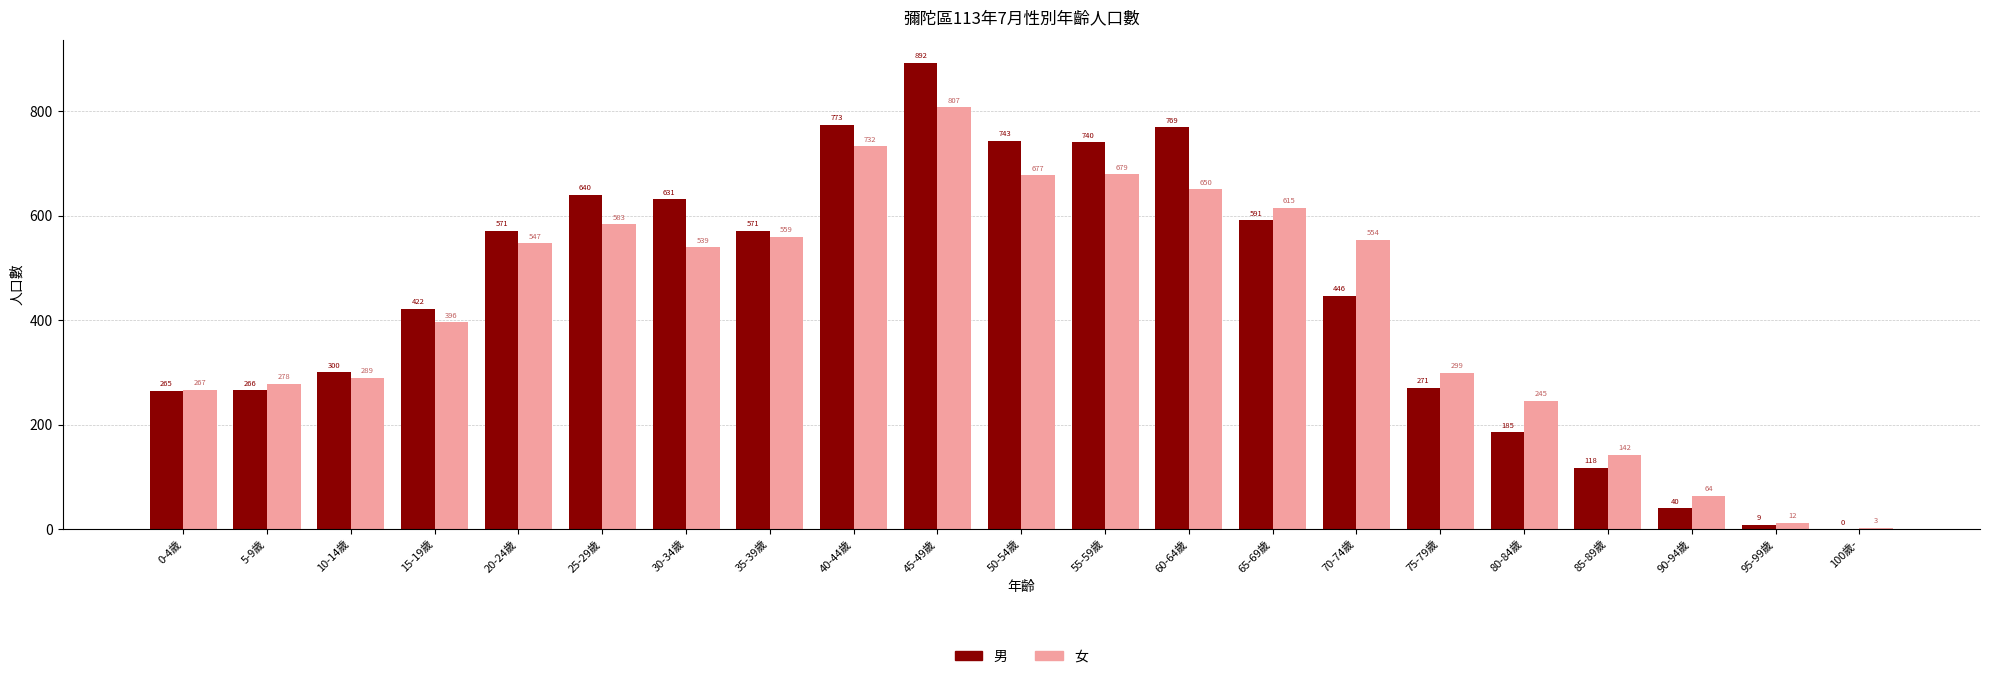

Which category has the highest value across all series?

45-49歲